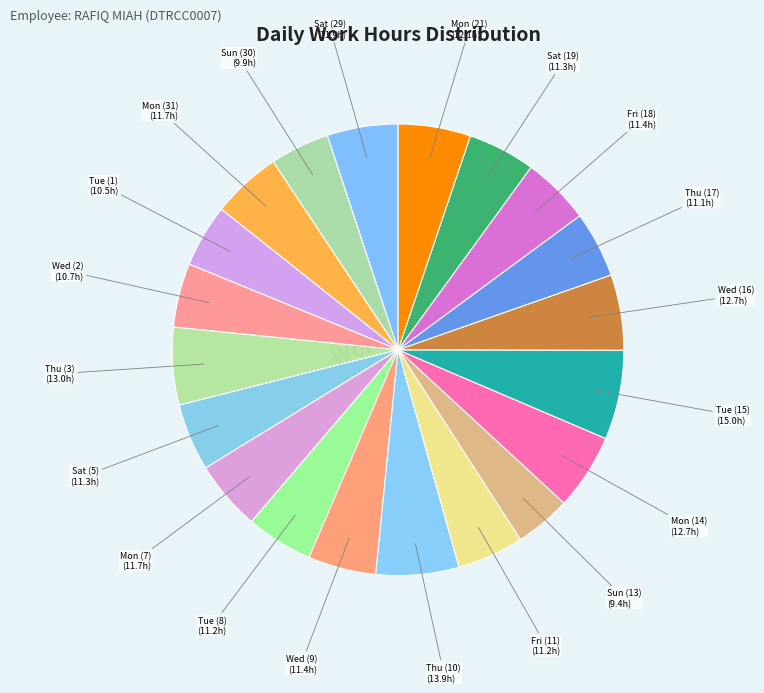

Rank the categories by value from lowest to highest.

Fri (4), Sun (13), Sun (30), Tue (1), Wed (2), Thu (17), Fri (11), Tue (8), Sat (5), Sat (19), Fri (18), Wed (9), Mon (31), Mon (7), Sat (29), Mon (21), Wed (16), Mon (14), Thu (3), Thu (10), Tue (15)